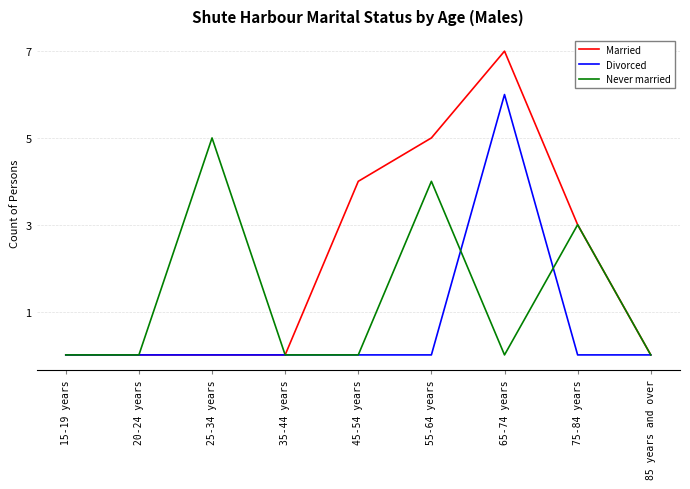

What is the maximum value shown in the chart?

7